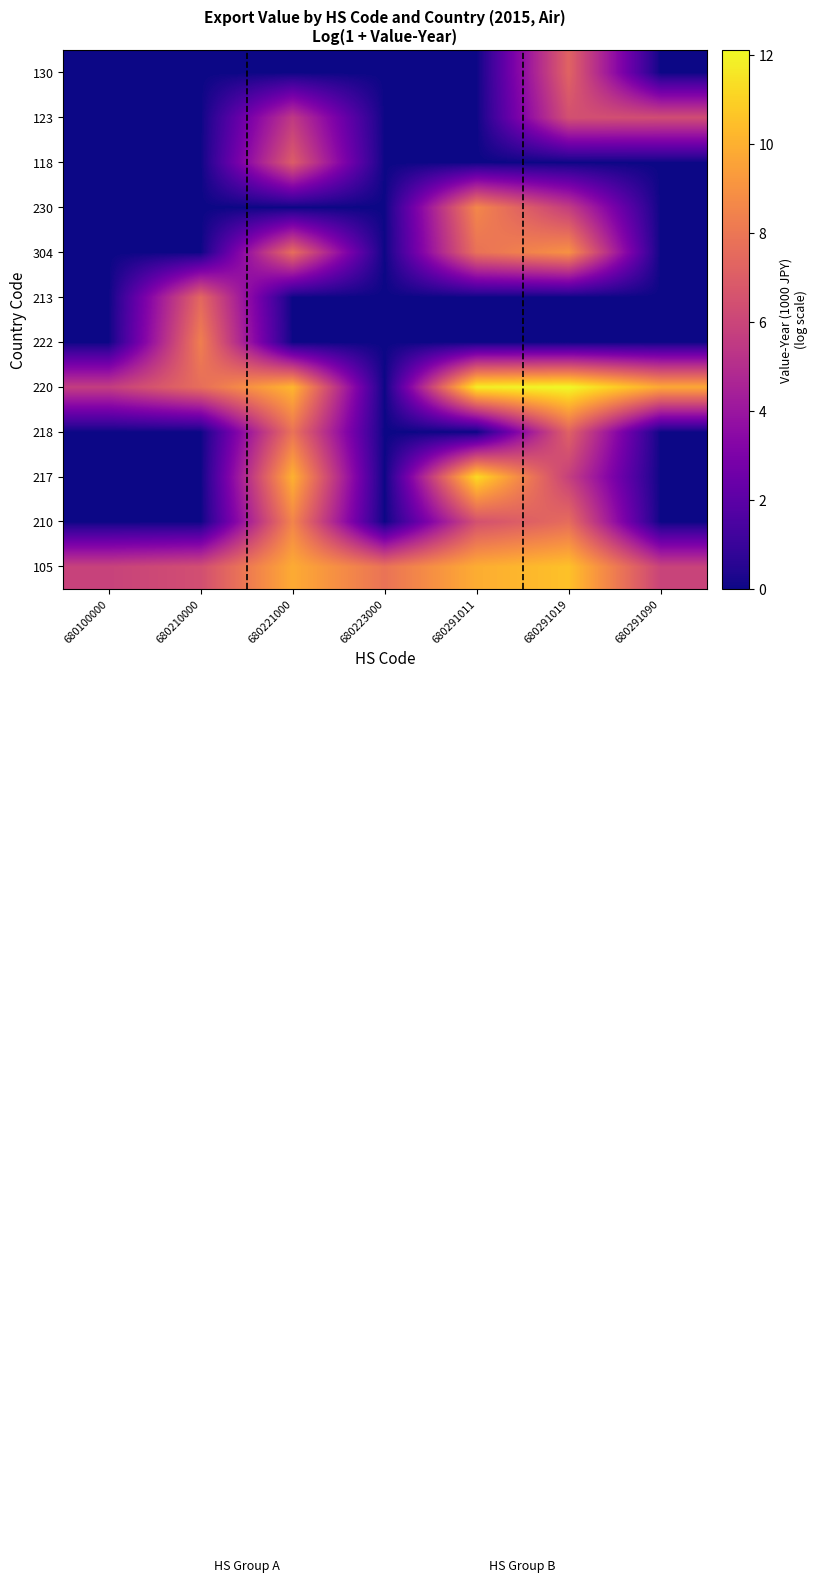

Between 680221000 and 680291090, which is larger?

680221000